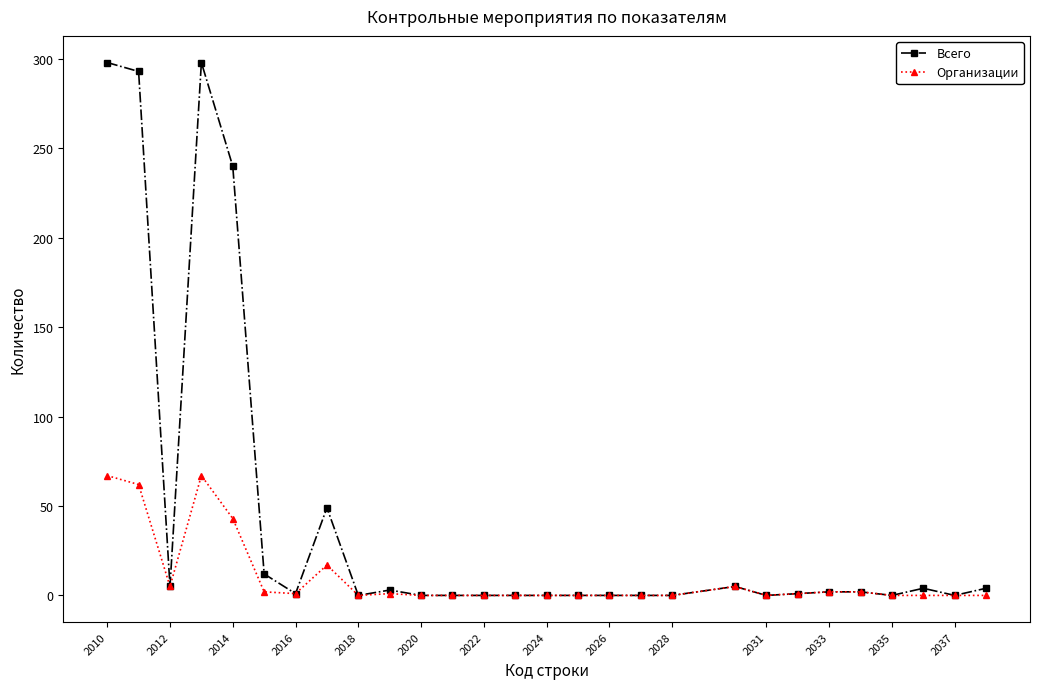

List the series in order of their overall mean, highest first.

Всего, Организации